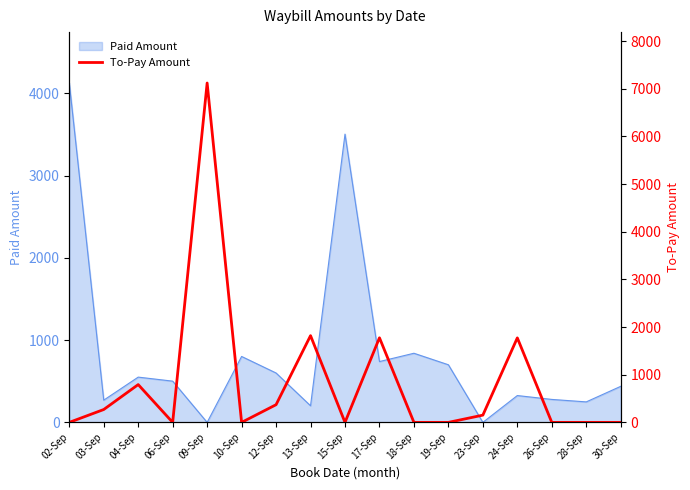

Rank the categories by value from highest to lowest.

09-Sep, 13-Sep, 17-Sep, 24-Sep, 04-Sep, 12-Sep, 03-Sep, 23-Sep, 02-Sep, 06-Sep, 10-Sep, 15-Sep, 18-Sep, 19-Sep, 26-Sep, 28-Sep, 30-Sep